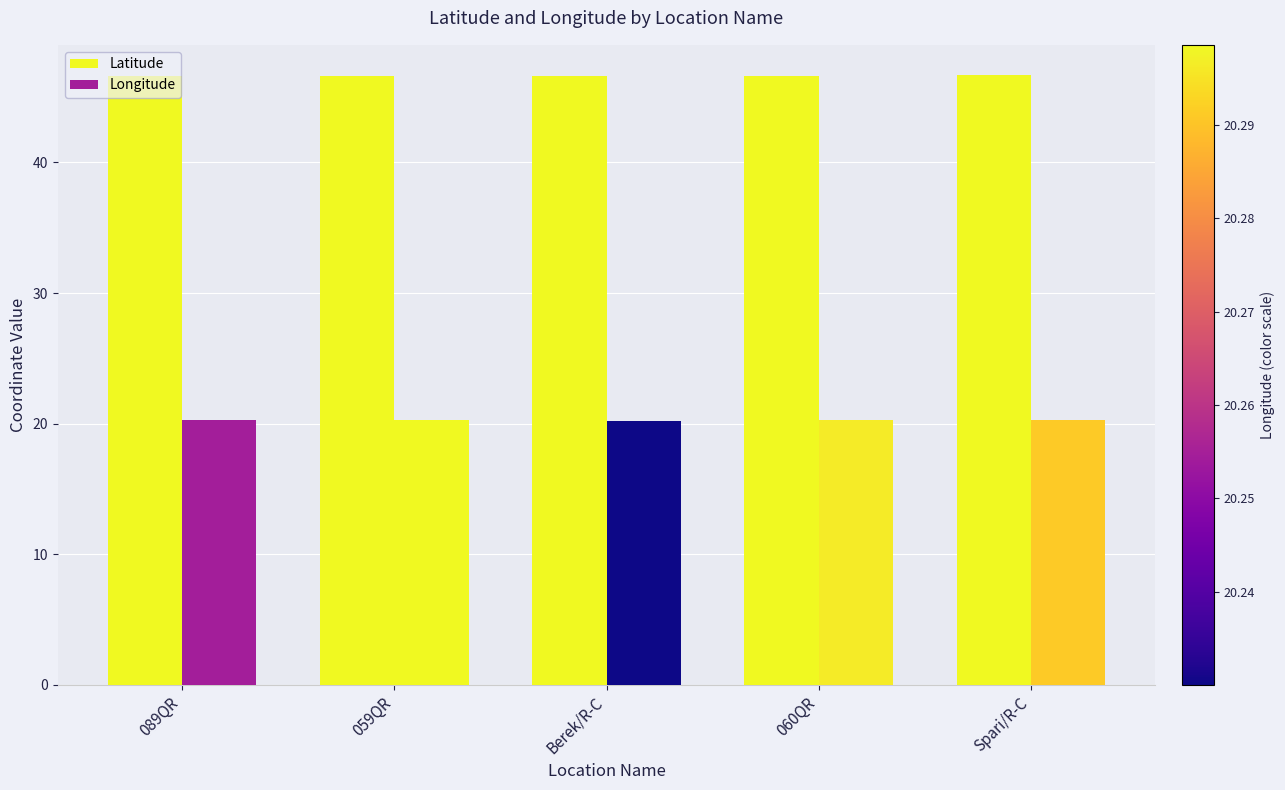

Is it true that Longitude equals 20.2 at Berek/R-C?

True